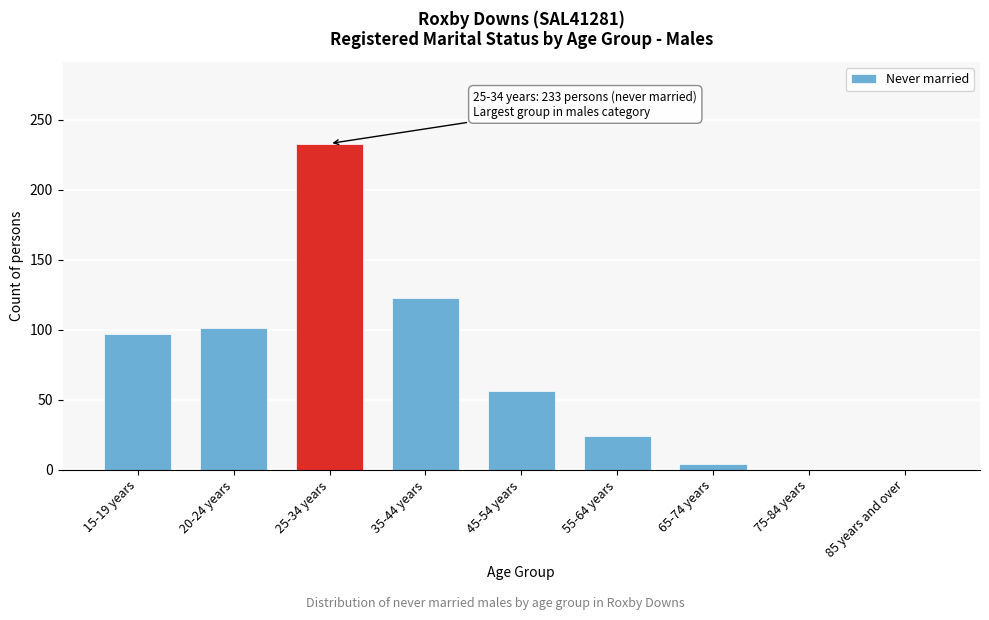

Reading right to left, extract all data points from this chart.

85 years and over=0	75-84 years=0	65-74 years=4	55-64 years=24	45-54 years=56	35-44 years=123	25-34 years=233	20-24 years=101	15-19 years=97